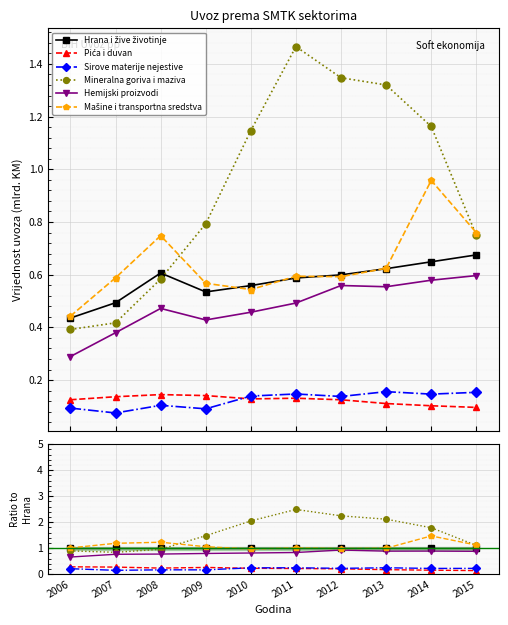

At which category does Mineralna goriva i maziva reach its first local peak?

2011